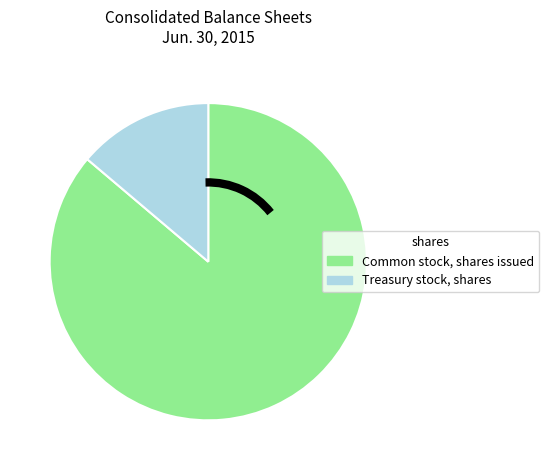

Is there a majority slice in this chart?

Yes